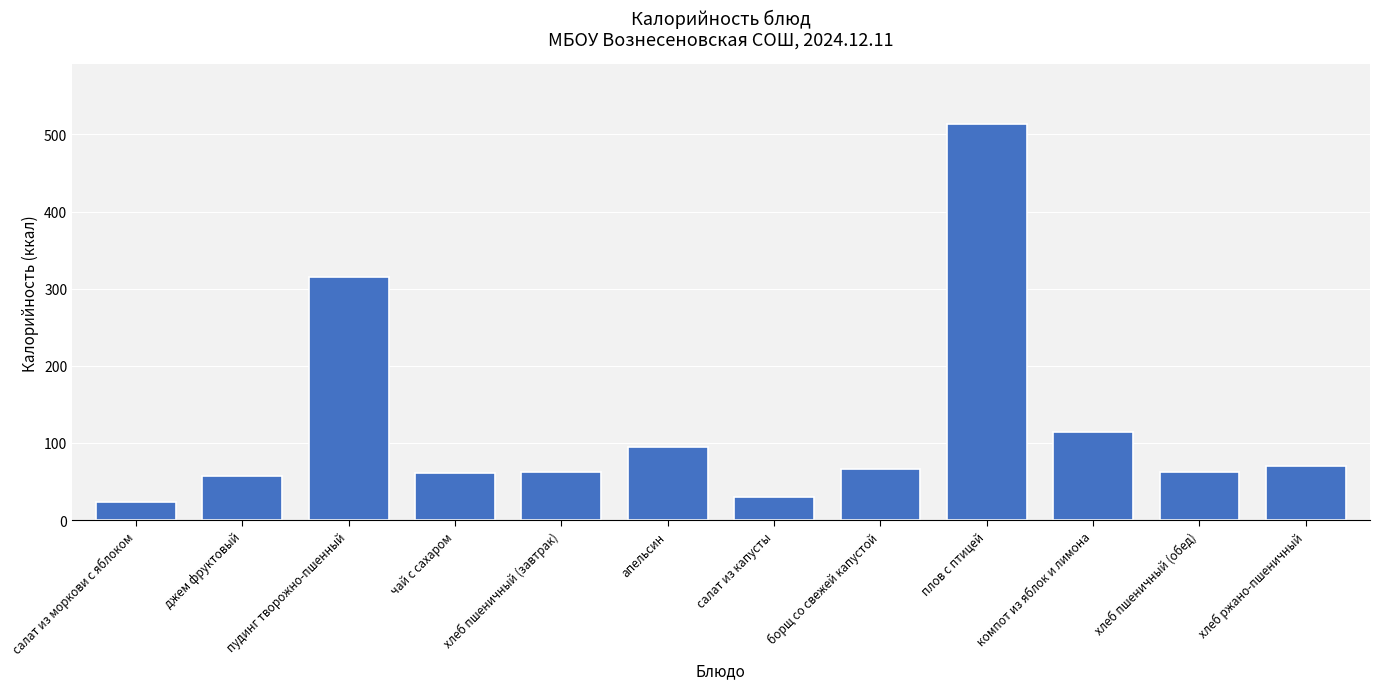

What is the label of the 3rd bar from the right?

компот из яблок и лимона